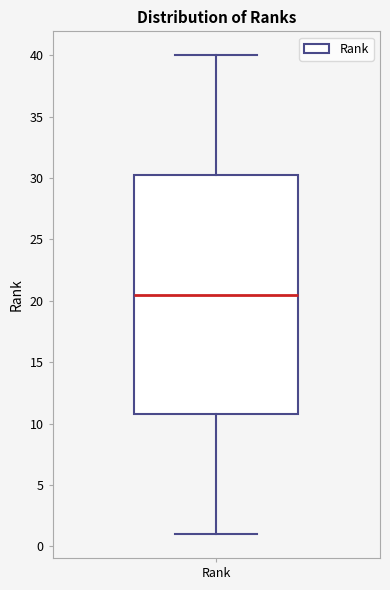

Transcribe this box plot: give where the median line is, the range the box spans, and where the two whiskers end, as read against the y-axis. The values are not printed on the chart, so give them approximately, as read against the axis.

median 20.5, box 11.0 to 30.5, whiskers 1.0 to 40.0